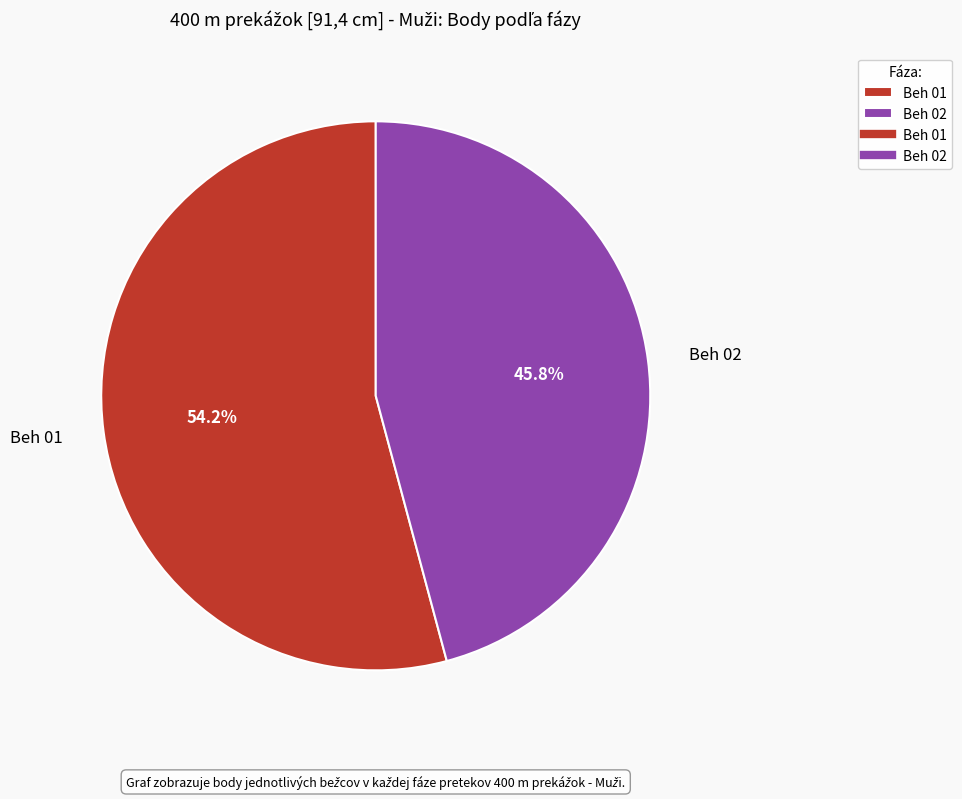

How many slices are in this pie chart?

2